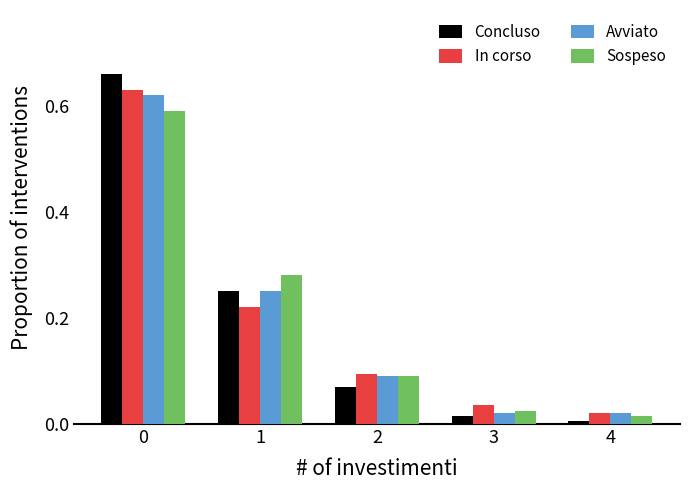

True or false: Sospeso has a value of 0.1 at 2.

True